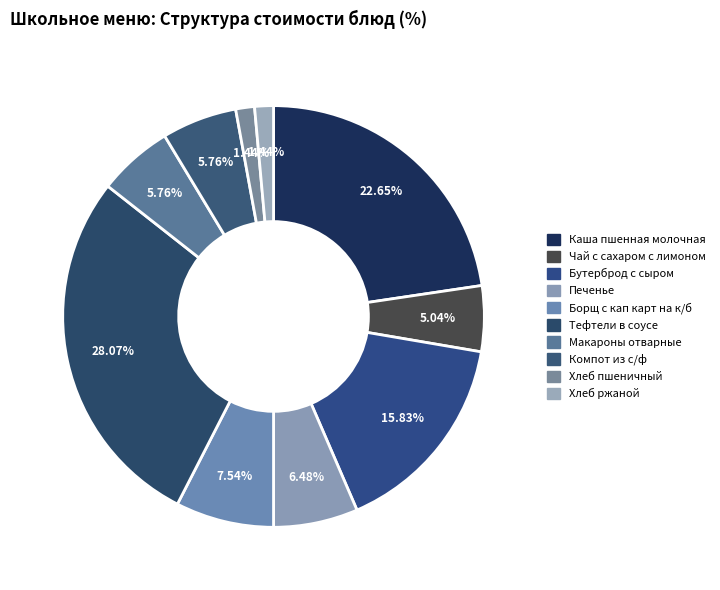

To the nearest percent, what is the average slice percentage?

10%